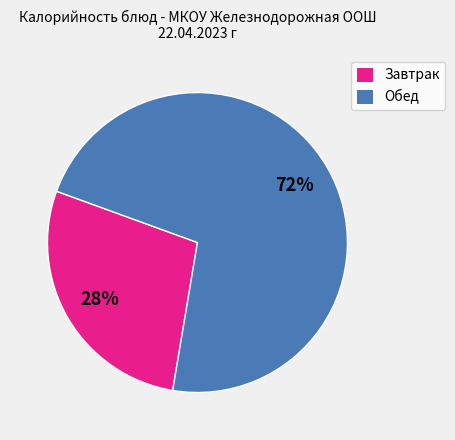

Count the number of slices in the pie.

2